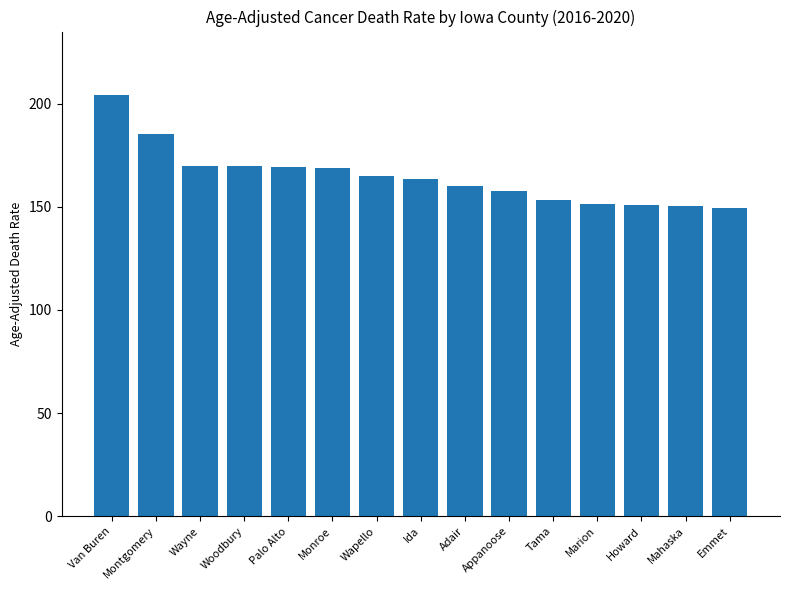

What is the approximate value at Appanoose?

157.9